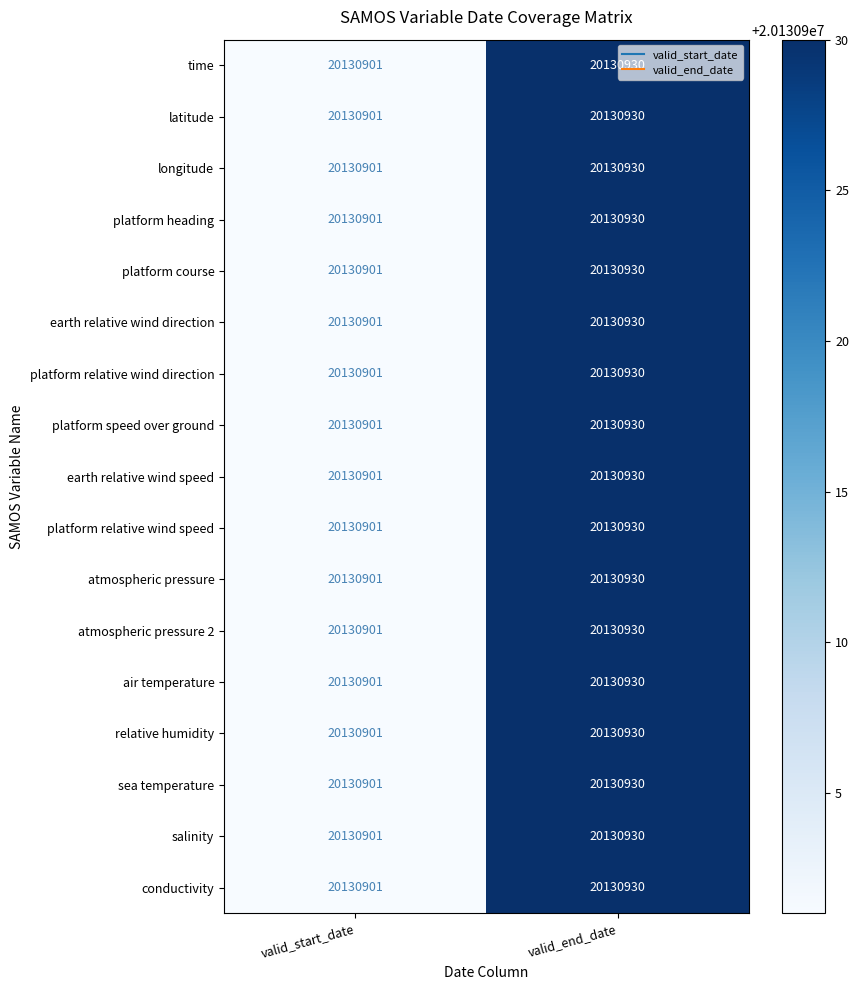

The atmospheric pressure 2 series shows 20130901 at valid_start_date. True or false?

True